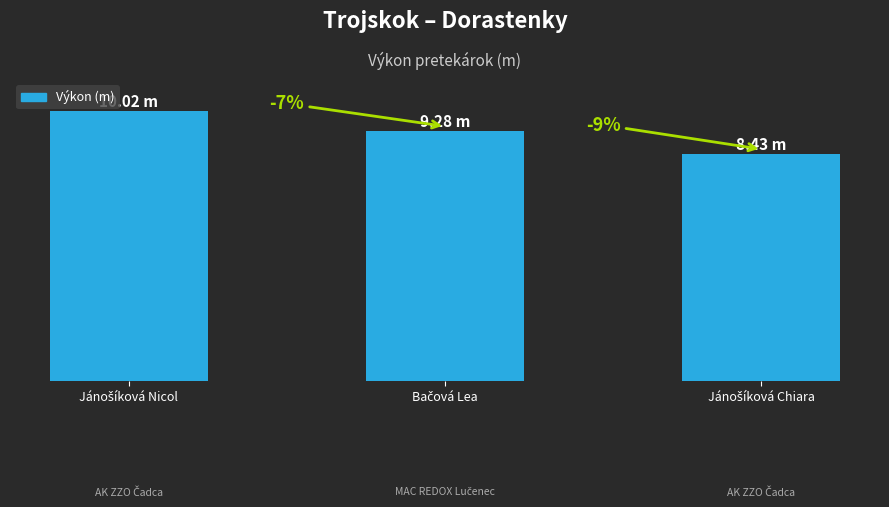

Are the bars horizontal?

No